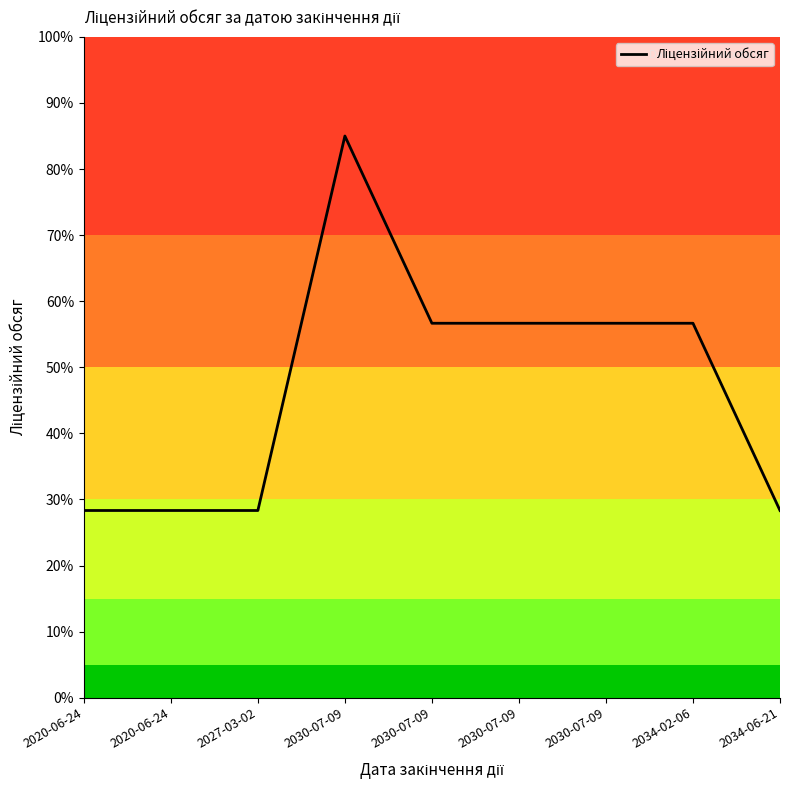

Reading left to right, transcribe all the data shown in this chart.

2020-06-24=28.3	2020-06-24=28.3	2027-03-02=28.3	2030-07-09=85.0	2030-07-09=56.7	2030-07-09=56.7	2030-07-09=56.7	2034-02-06=56.7	2034-06-21=28.3